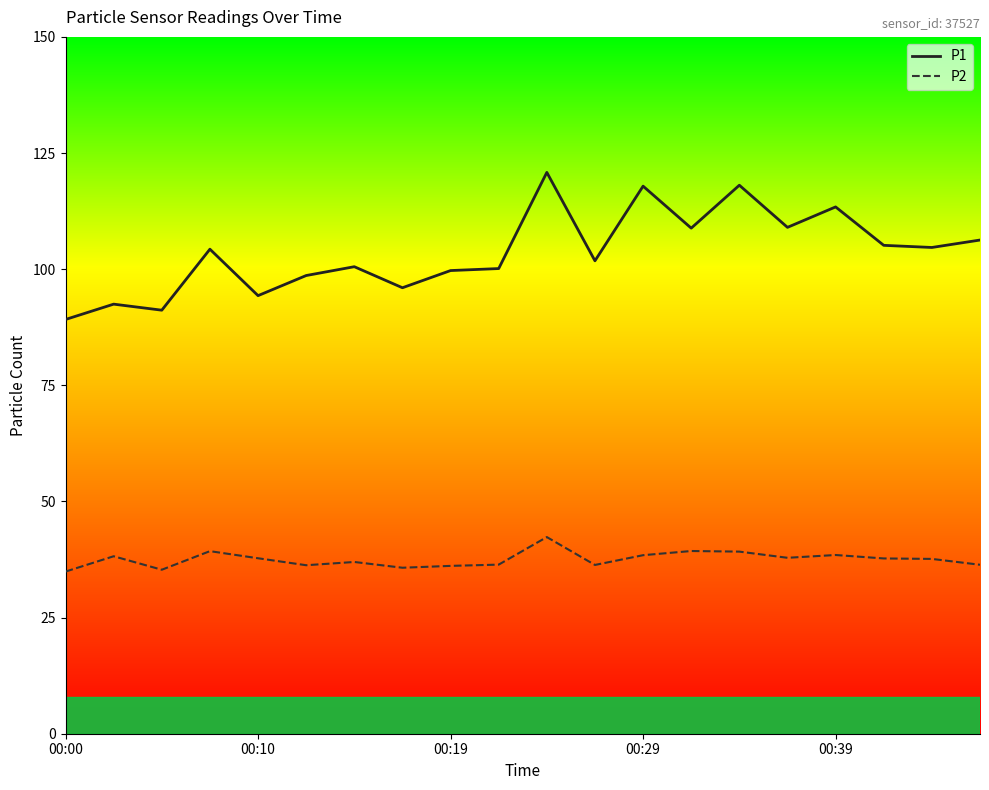

Which series has the largest total across all categories?

P1